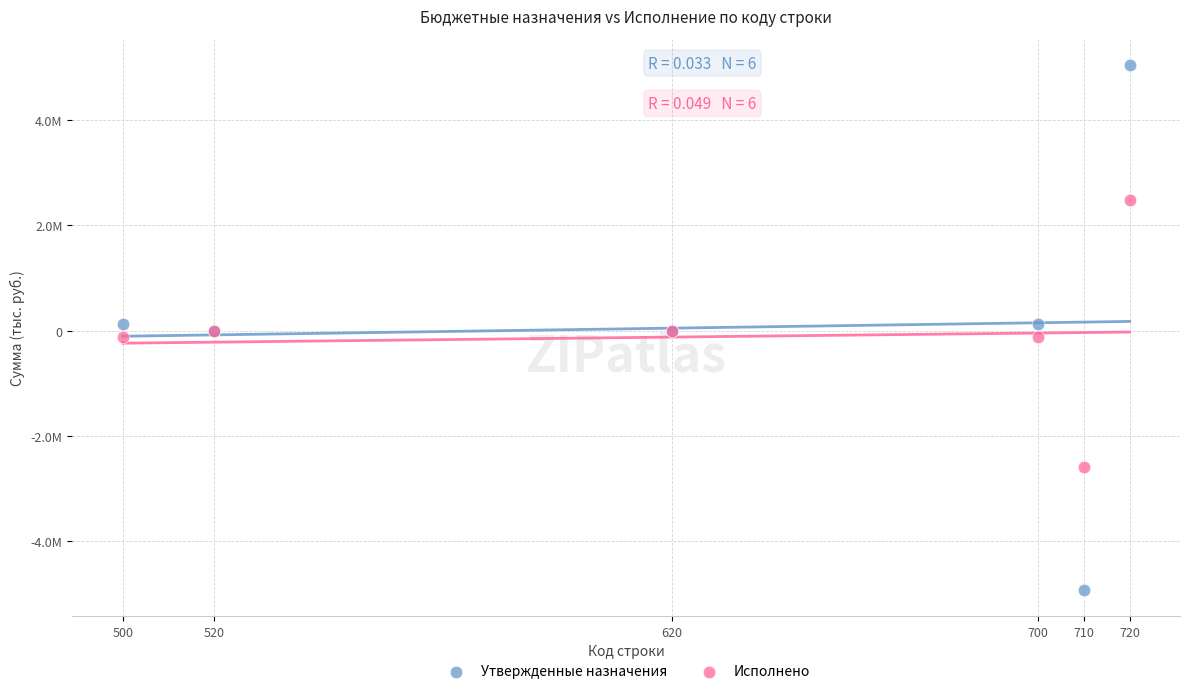

Which series reaches the maximum Y coordinate?

Утвержденные назначения